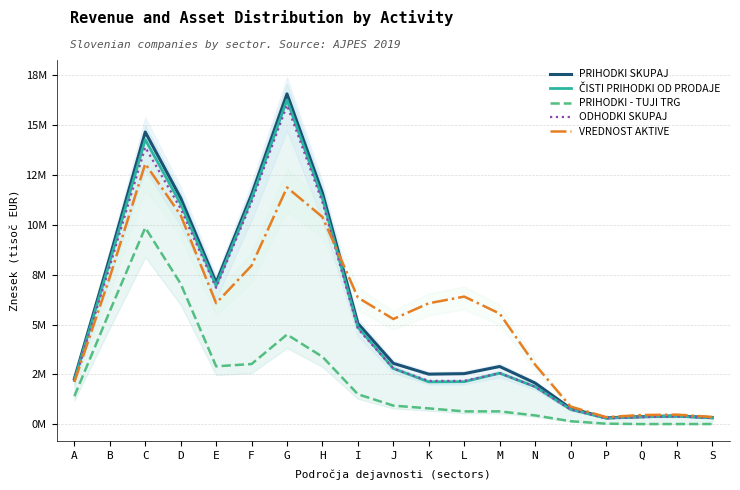

At how many categories does at least one series exceed 14676403?

1